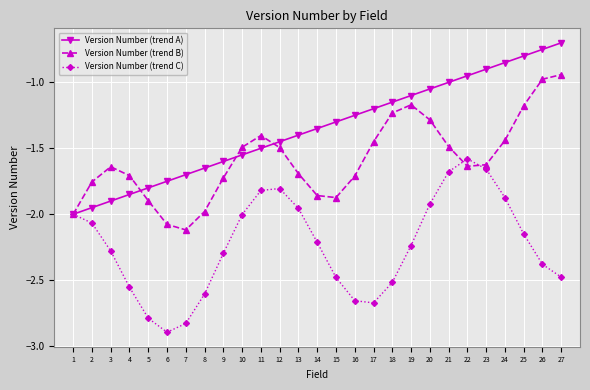

What is the smallest value displayed?

-2.9